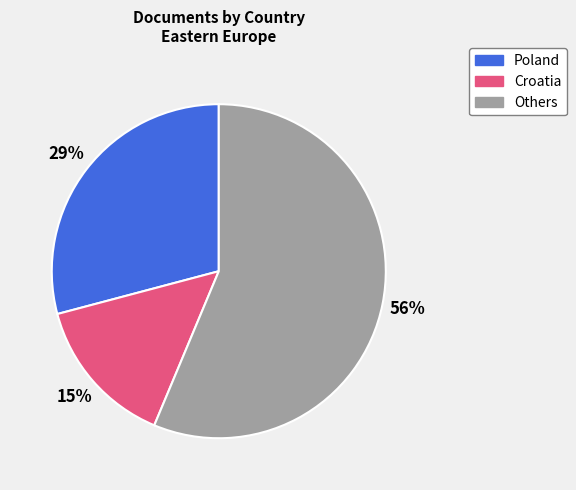

What is the smallest slice in the pie chart?

Croatia